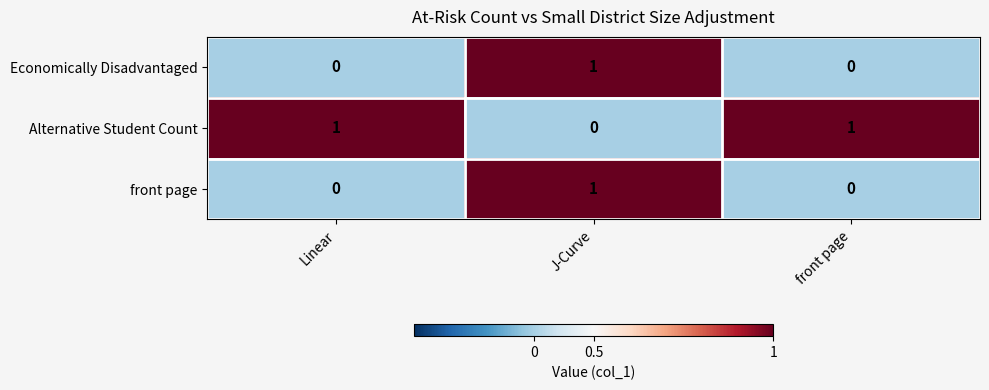

At which category is the sum across all series the highest?

J-Curve